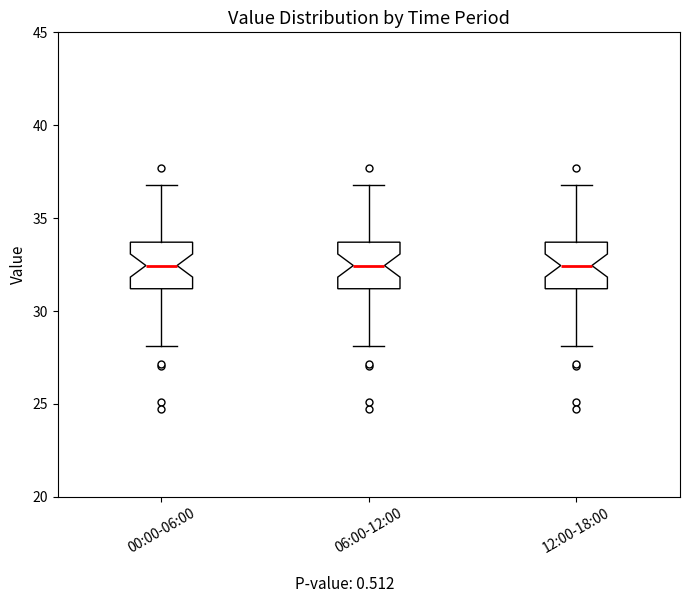

Where is the upper edge of the box for 00:00-06:00 on the y-axis? The values are not printed on the chart, so give them approximately, as read against the axis.

33.5